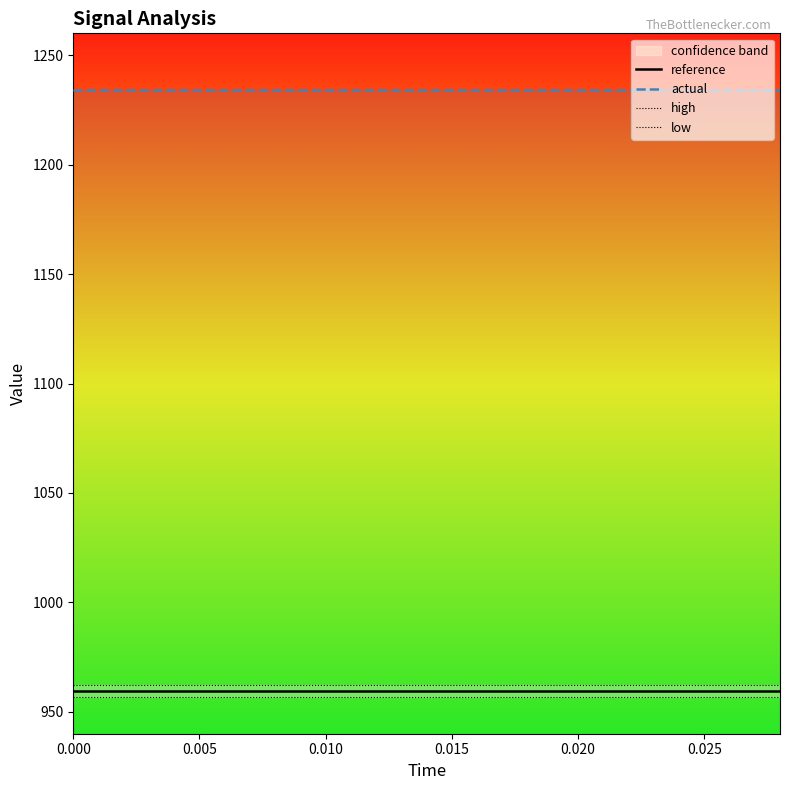

What is the average value of the low series?

956.7